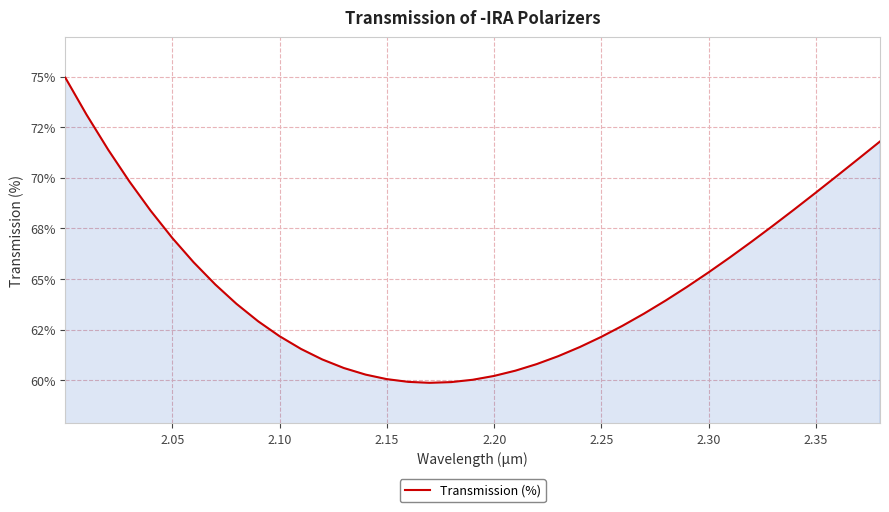

Does the chart have visible grid lines?

Yes